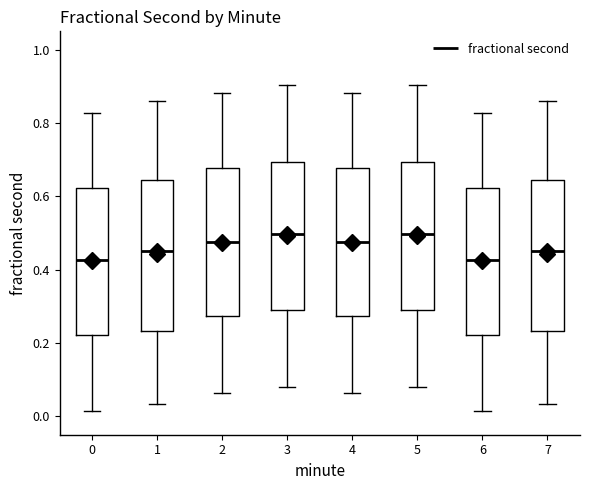

Reading left to right, read every box against the y-axis: the position of its median line, the range the box covers, and the ends of its whiskers. The values are not printed on the chart, so give them approximately, as read against the axis.

0: median 0.42, box 0.22 to 0.62, whiskers 0.02 to 0.82
1: median 0.46, box 0.24 to 0.64, whiskers 0.04 to 0.86
2: median 0.48, box 0.28 to 0.68, whiskers 0.06 to 0.88
3: median 0.50, box 0.28 to 0.70, whiskers 0.08 to 0.90
4: median 0.48, box 0.28 to 0.68, whiskers 0.06 to 0.88
5: median 0.50, box 0.28 to 0.70, whiskers 0.08 to 0.90
6: median 0.42, box 0.22 to 0.62, whiskers 0.02 to 0.82
7: median 0.46, box 0.24 to 0.64, whiskers 0.04 to 0.86